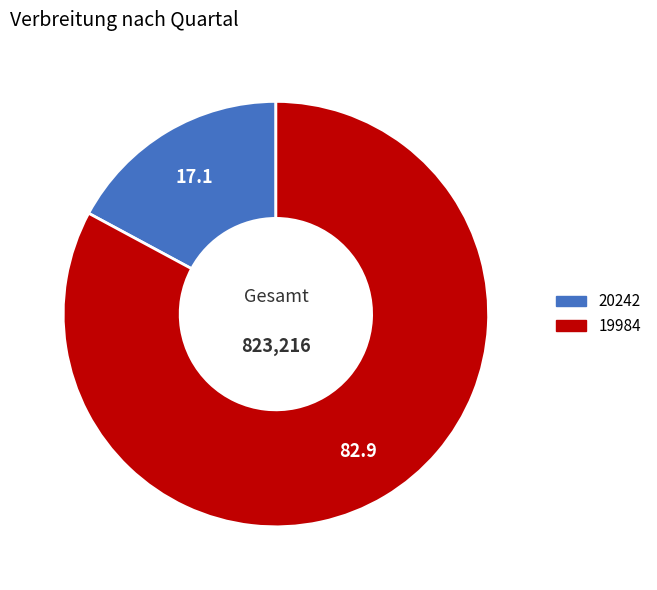

Between 20242 and 19984, which is larger?

19984